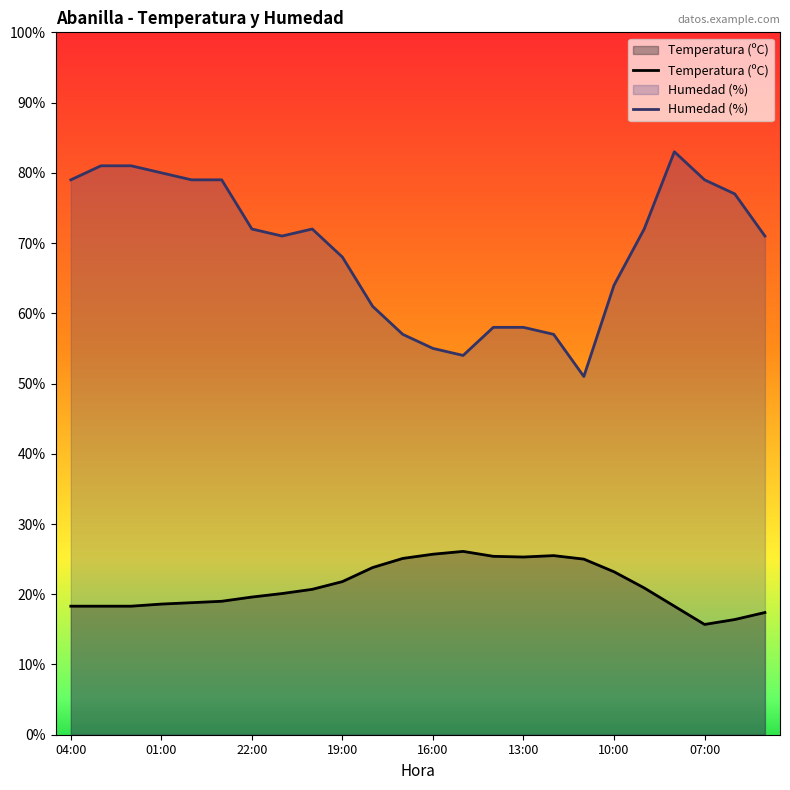

Where is Humedad (%) nearest to the value 67?

19:00